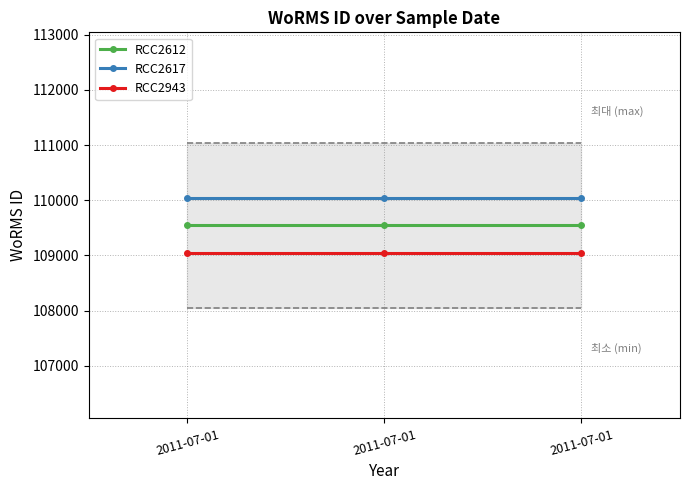

At which category is the sum across all series the highest?

2011-07-01